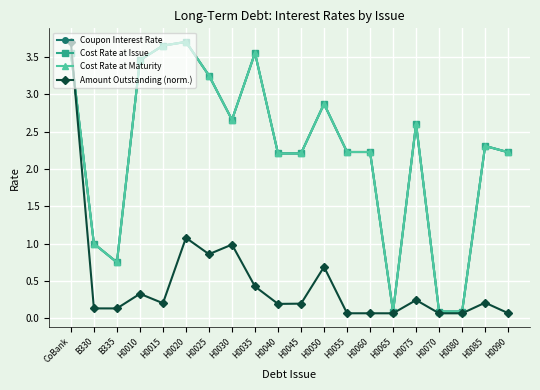

Is this an area chart (filled region under the line)?

No